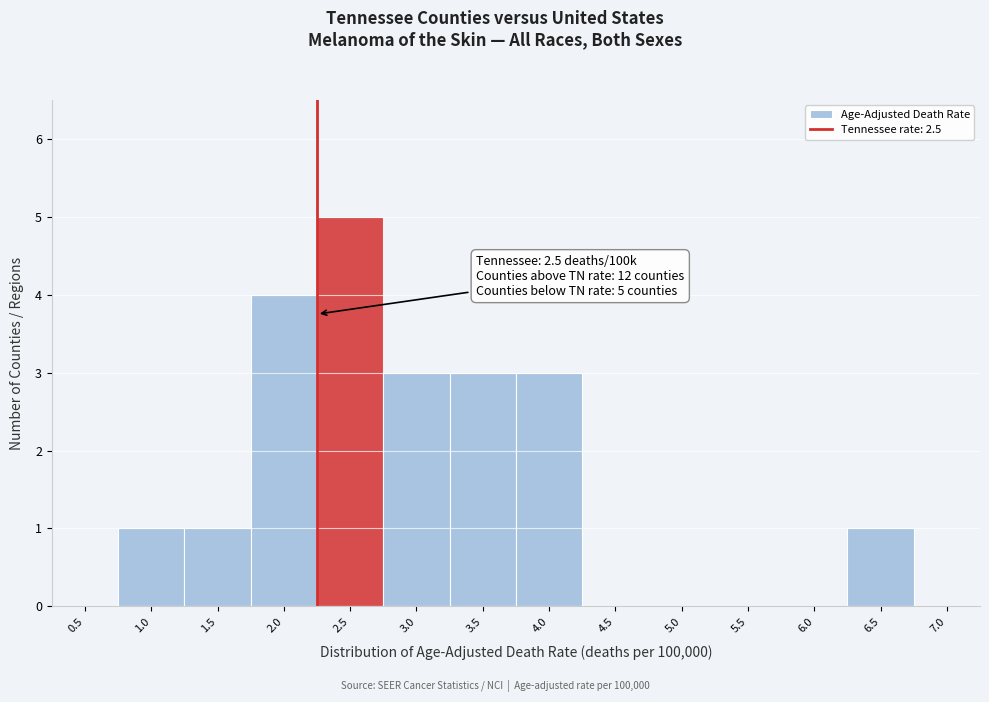

Reading left to right, extract all data points from this chart.

0.5=0	1.0=1	1.5=1	2.0=4	2.5=5	3.0=3	3.5=3	4.0=3	4.5=0	5.0=0	5.5=0	6.0=0	6.5=1	7.0=0